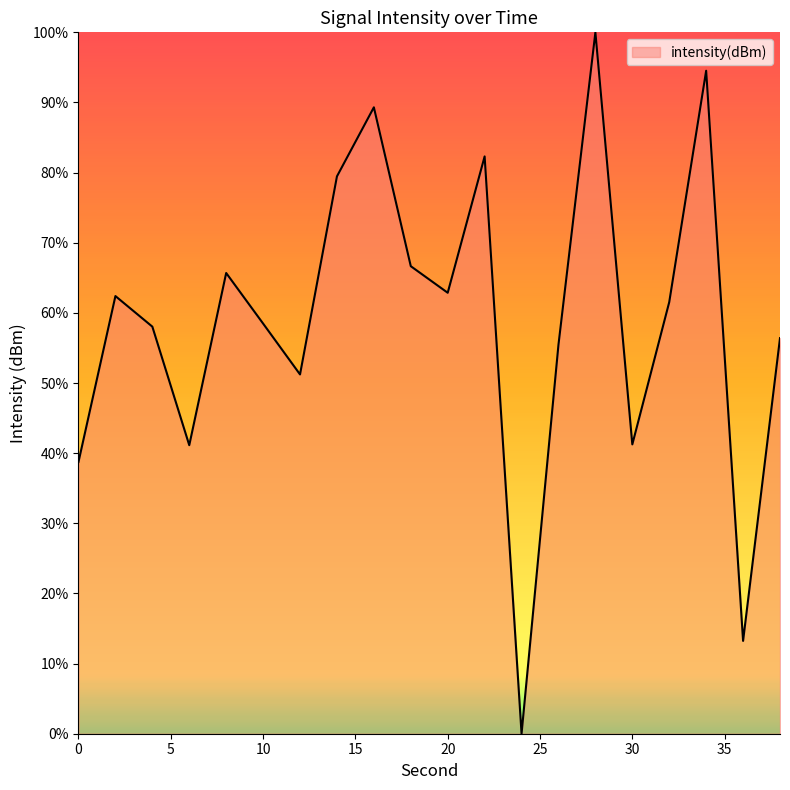

What is the difference between the maximum and minimum values?

100.0